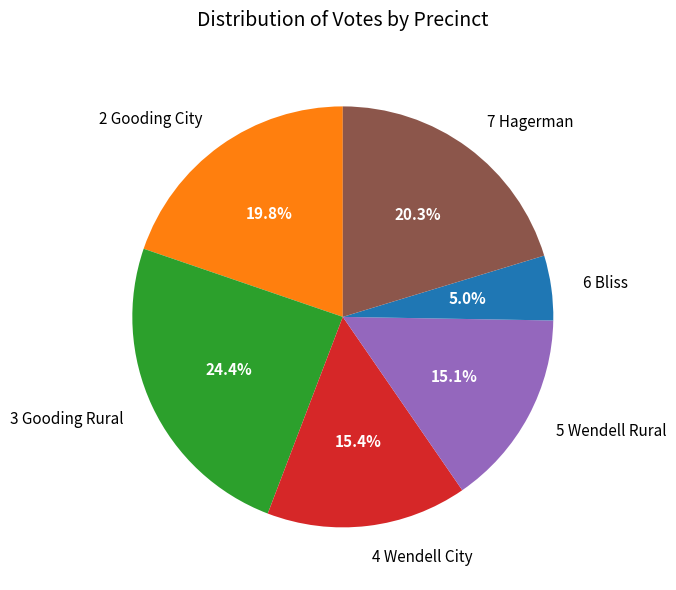

Between 5 Wendell Rural and 6 Bliss, which is larger?

5 Wendell Rural